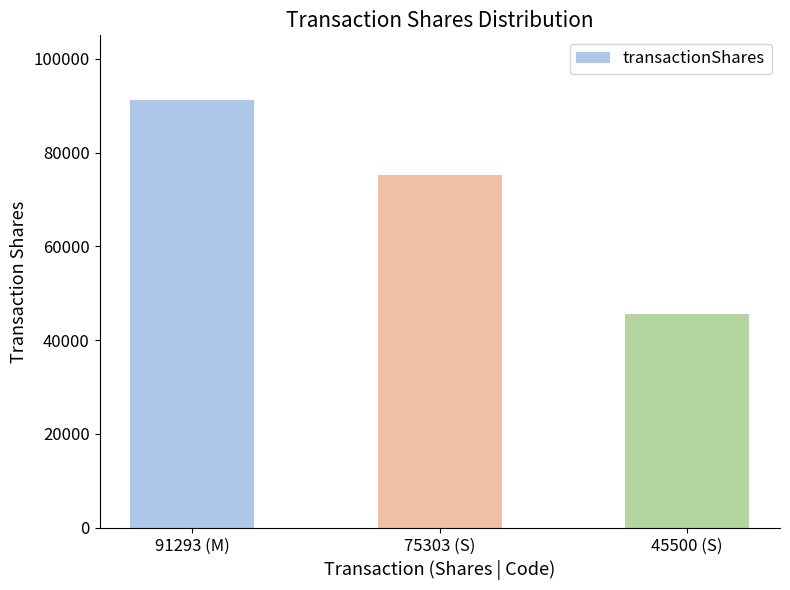

What is the label of the 3rd bar from the right?

91293 (M)